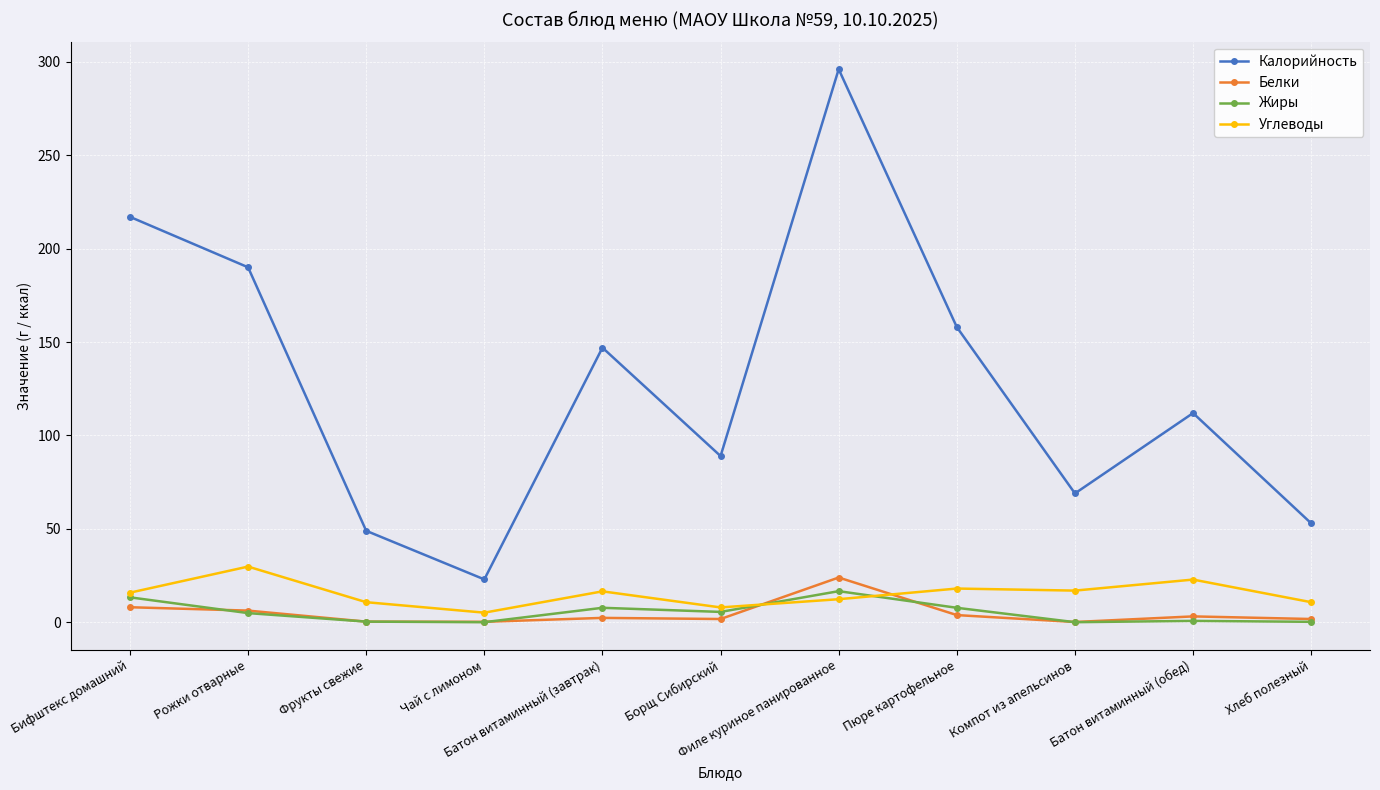

Where is the first local maximum for Углеводы?

Рожки отварные